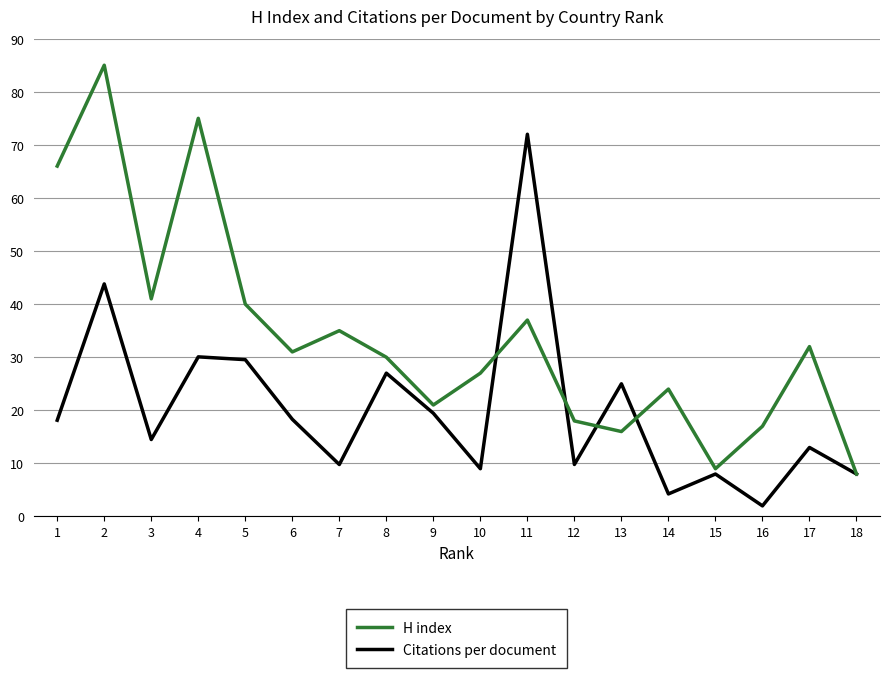

Rank the series by their maximum value, from lowest to highest.

Citations per document, H index